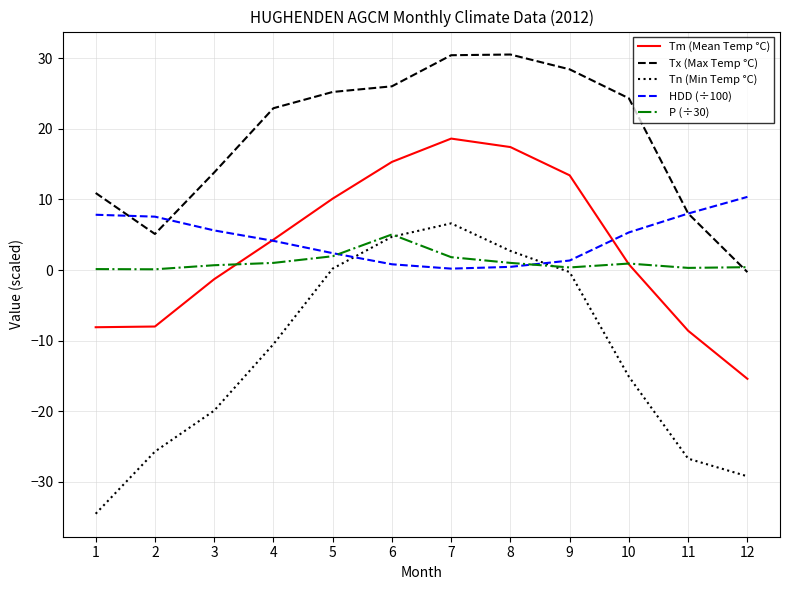

What is the difference between the P (÷30) values at 9 and 2?

0.3